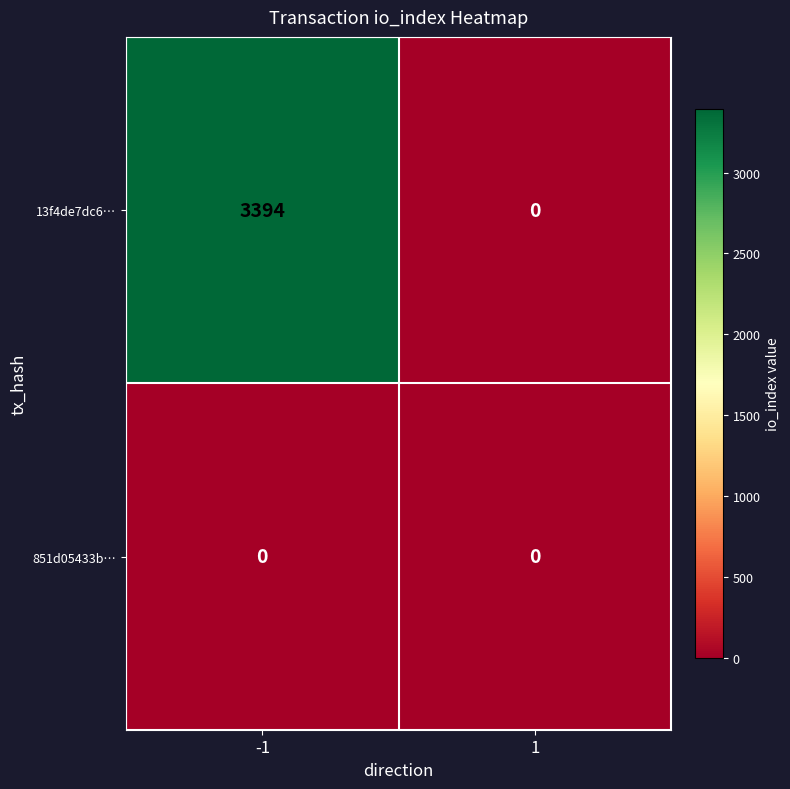

At which category is the sum across all series the highest?

-1